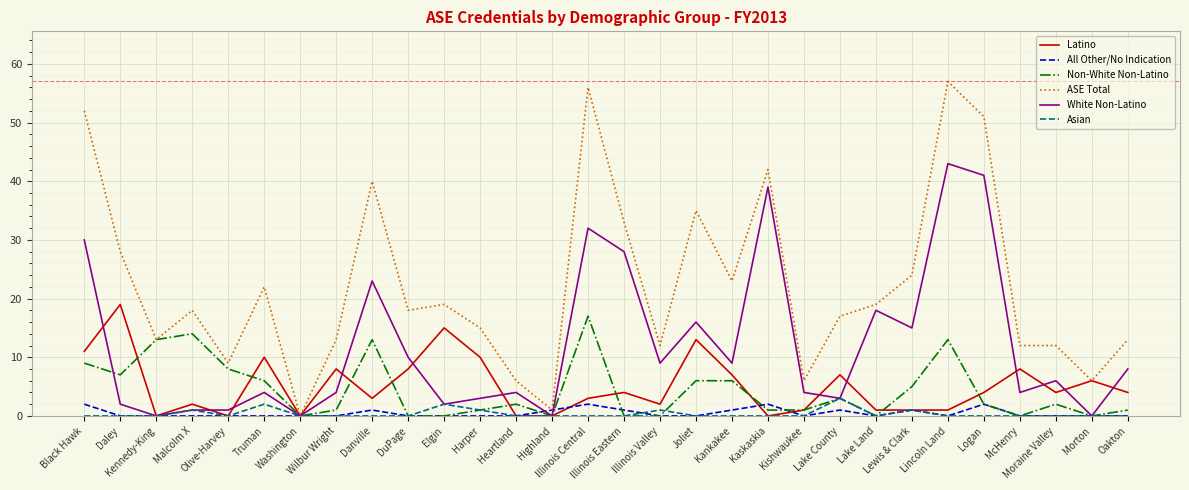

True or false: ASE Total has more than 2 points higher than both neighbors.

True